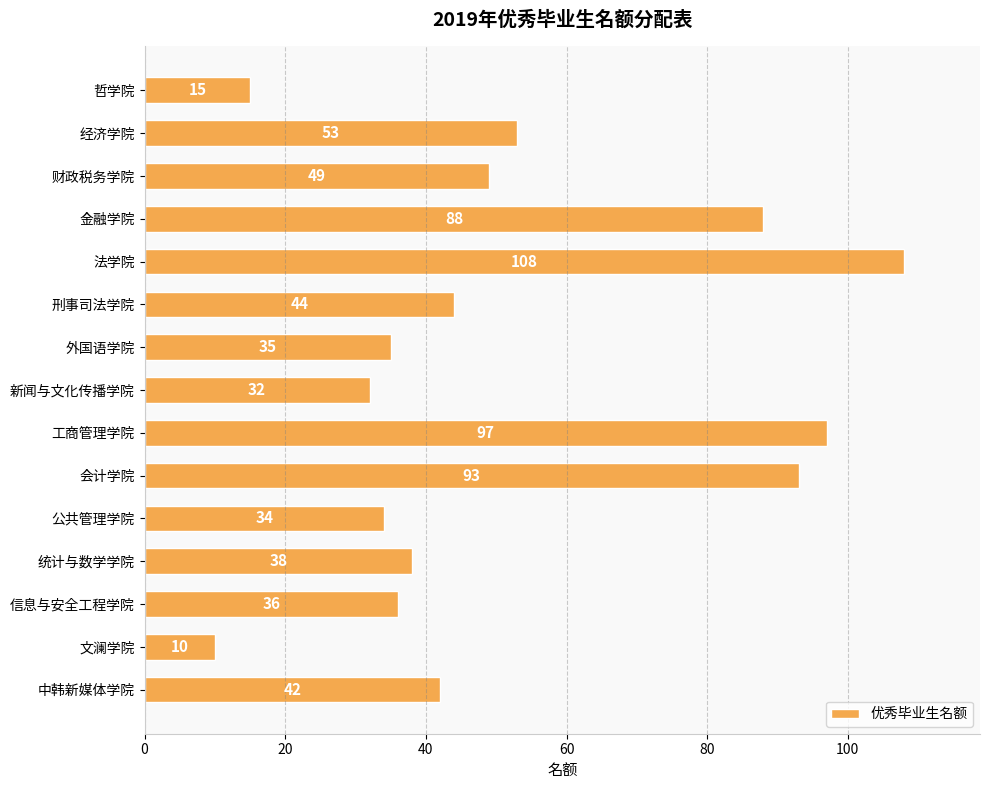

Reading bottom to top, extract all data points from this chart.

中韩新媒体学院=42	文澜学院=10	信息与安全工程学院=36	统计与数学学院=38	公共管理学院=34	会计学院=93	工商管理学院=97	新闻与文化传播学院=32	外国语学院=35	刑事司法学院=44	法学院=108	金融学院=88	财政税务学院=49	经济学院=53	哲学院=15